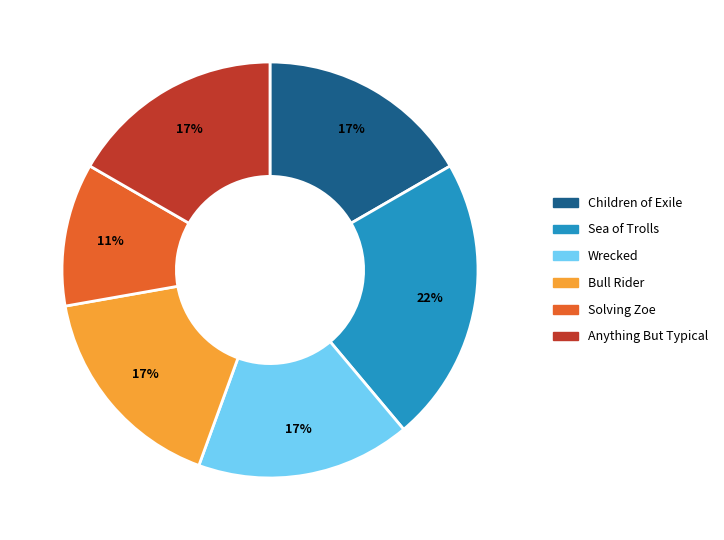

Is it true that Anything But Typical is 17% of the pie?

True